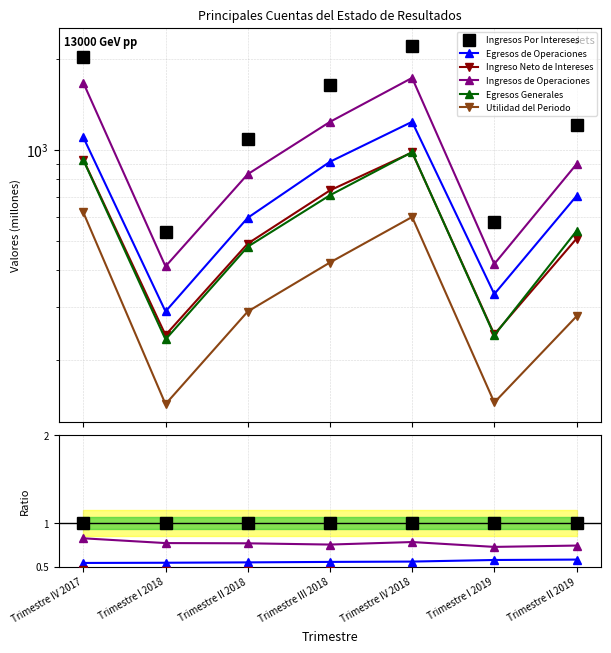

At Trimestre II 2018, list the series in order from largest to smallest.

Ingresos Por Intereses, Ingresos de Operaciones, Egresos de Operaciones, Ingreso Neto de Intereses, Egresos Generales, Utilidad del Periodo